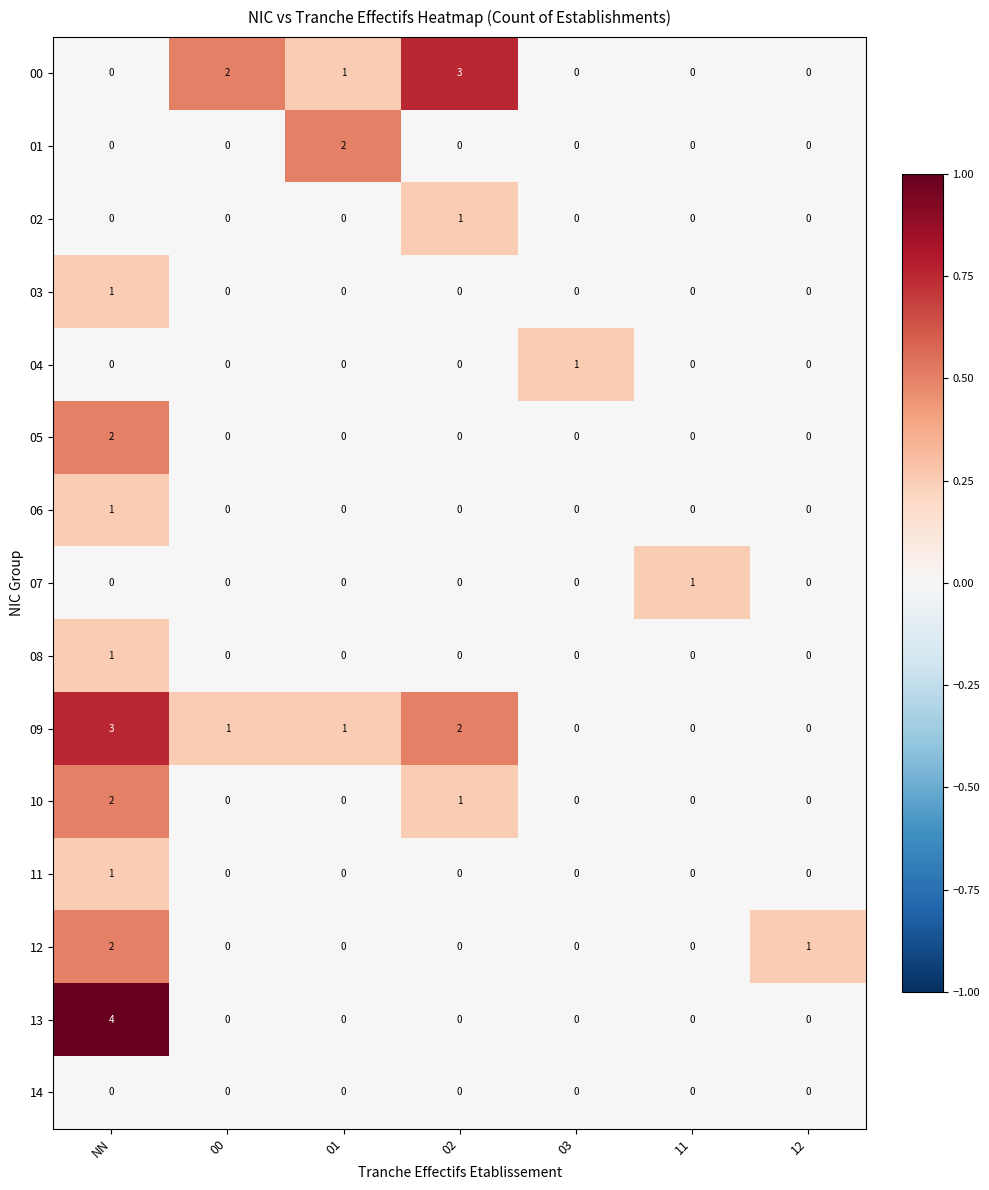

What is the greatest value displayed?

4